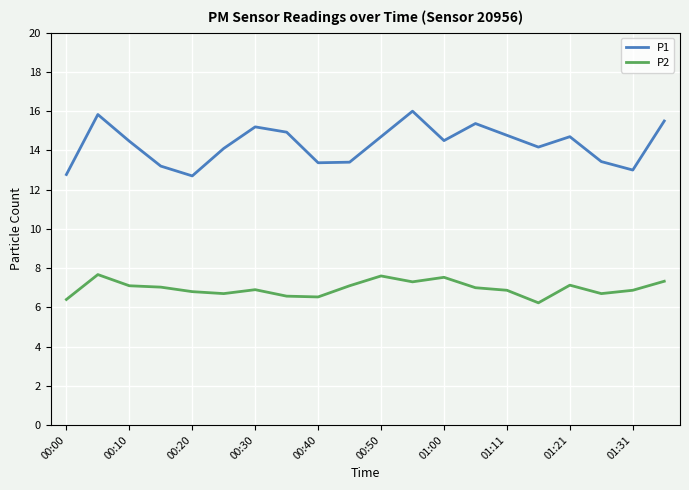

List the series in order of their peak value, highest first.

P1, P2